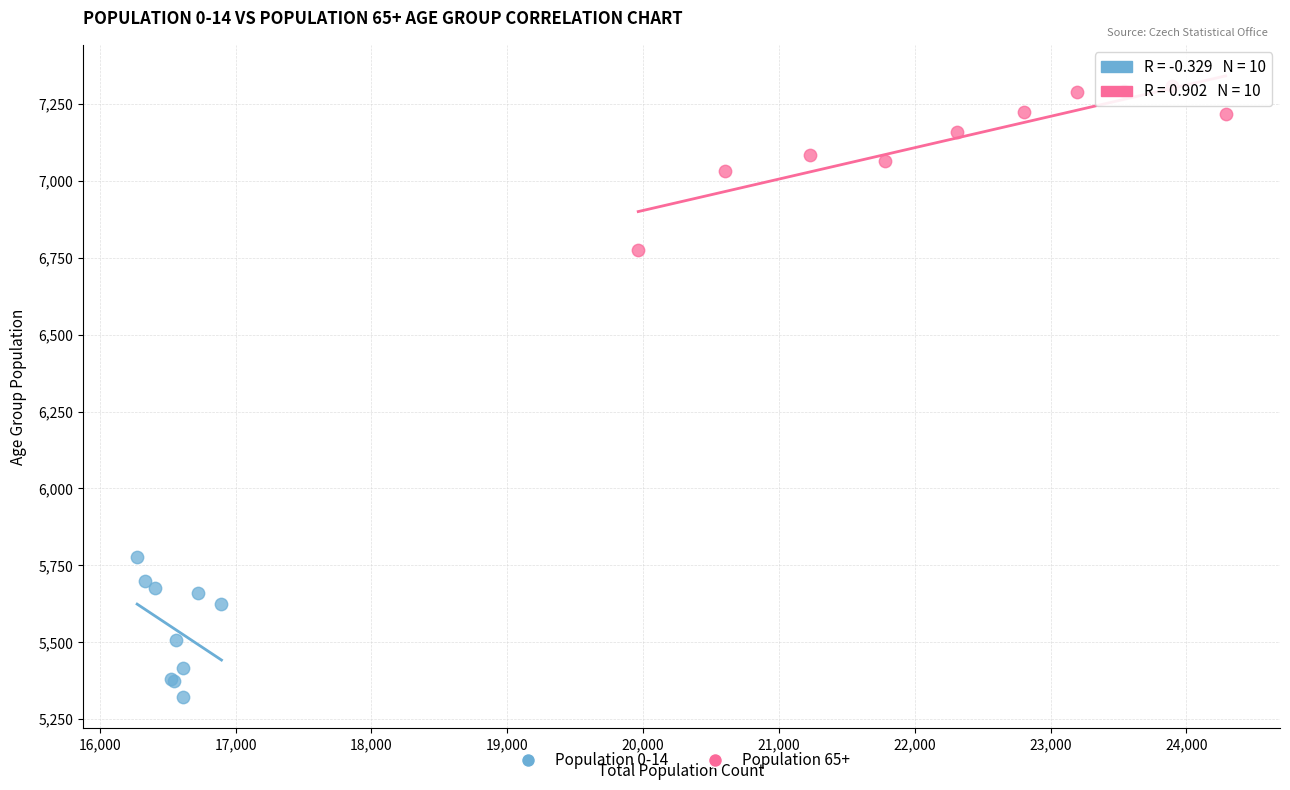

Which series reaches the maximum Y coordinate?

Population 65+